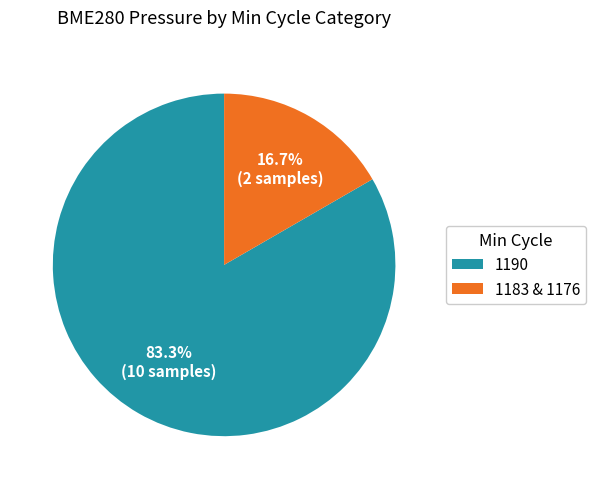

What is the largest slice in the pie chart?

1190